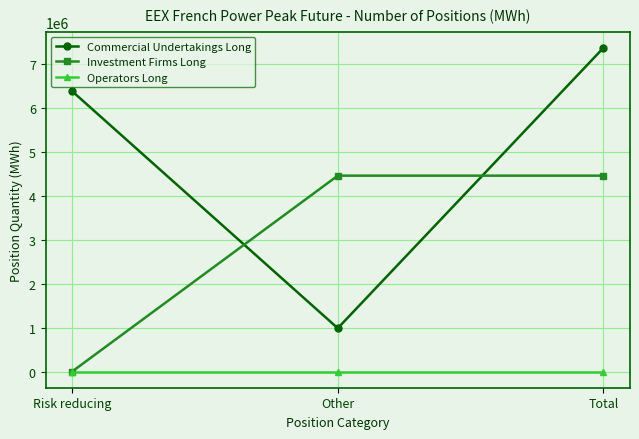

Is it true that Commercial Undertakings Long equals 7376640 at Total?

True